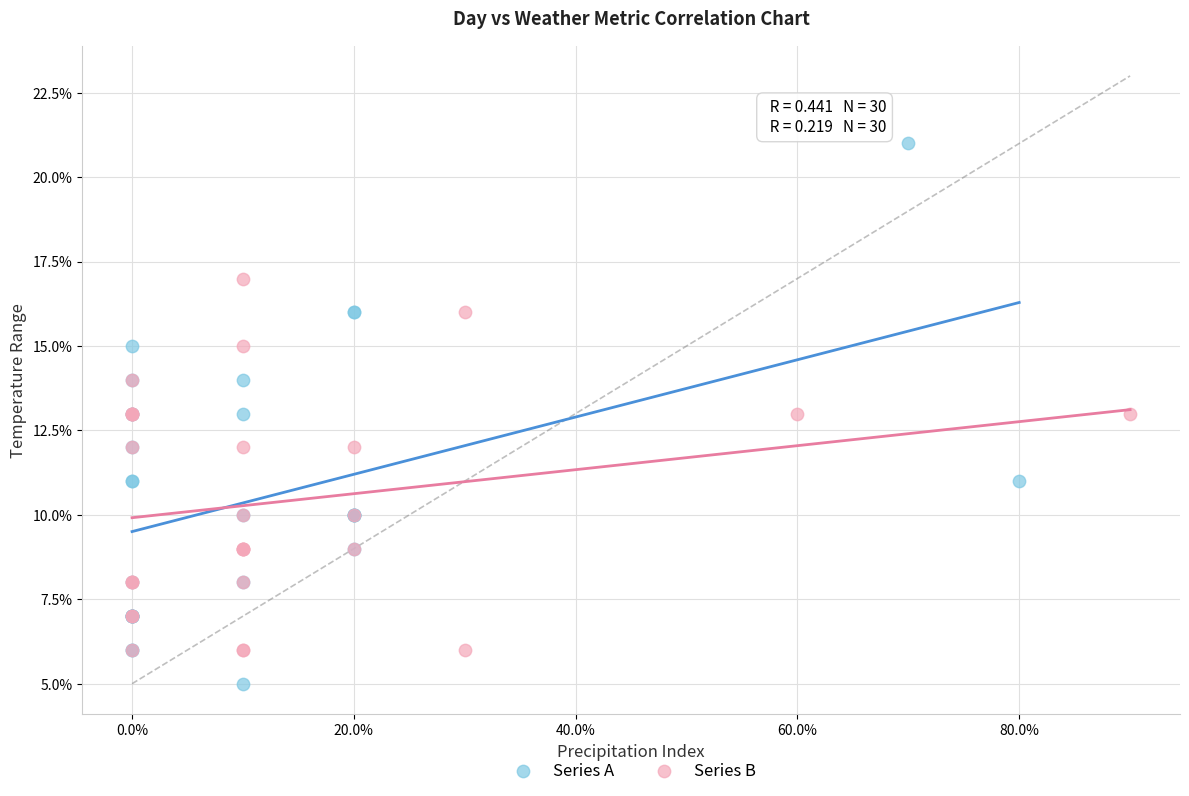

Which series has the largest Y range (max minus min)?

Series A